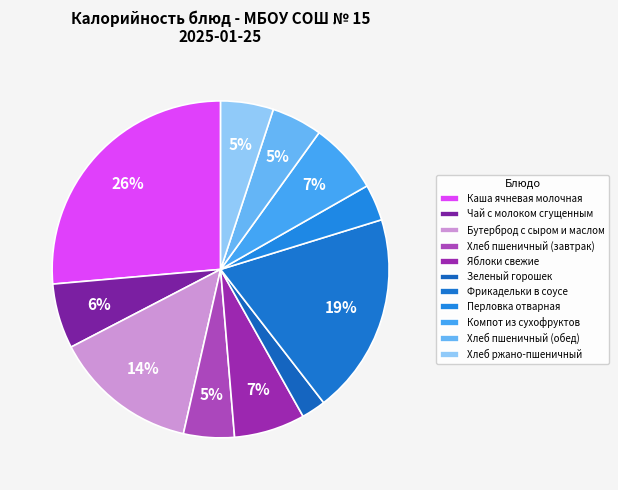

Is there any slice that represents more than half of the pie?

No